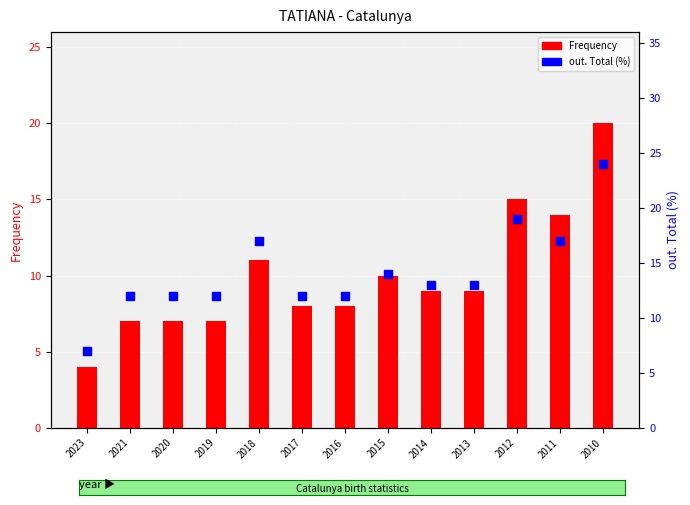

Which series reaches the minimum Y coordinate?

Frequency